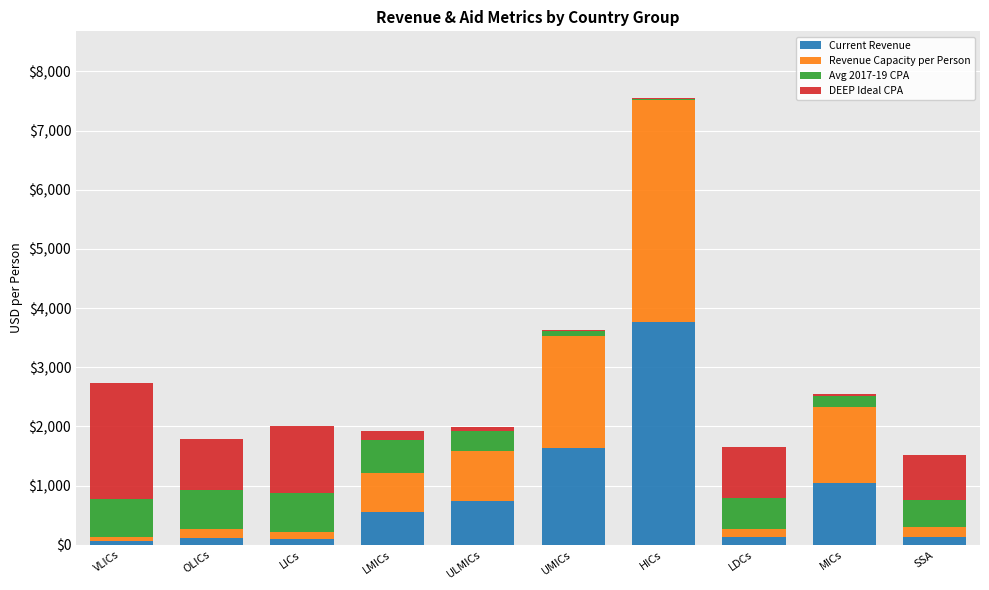

At which category is the sum across all series the highest?

HICs